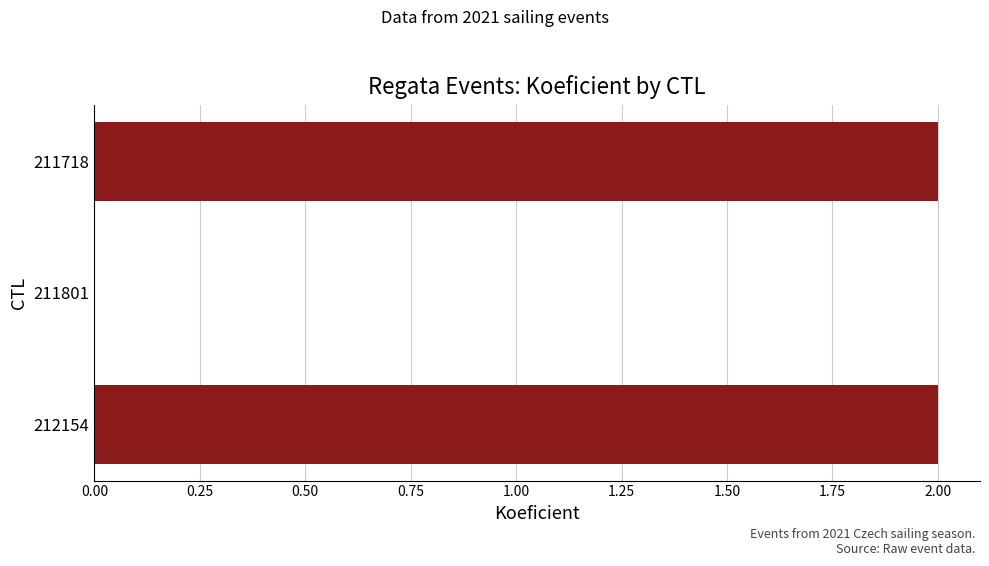

What is the ratio of the value at 212154 to the value at 211718?

1.0